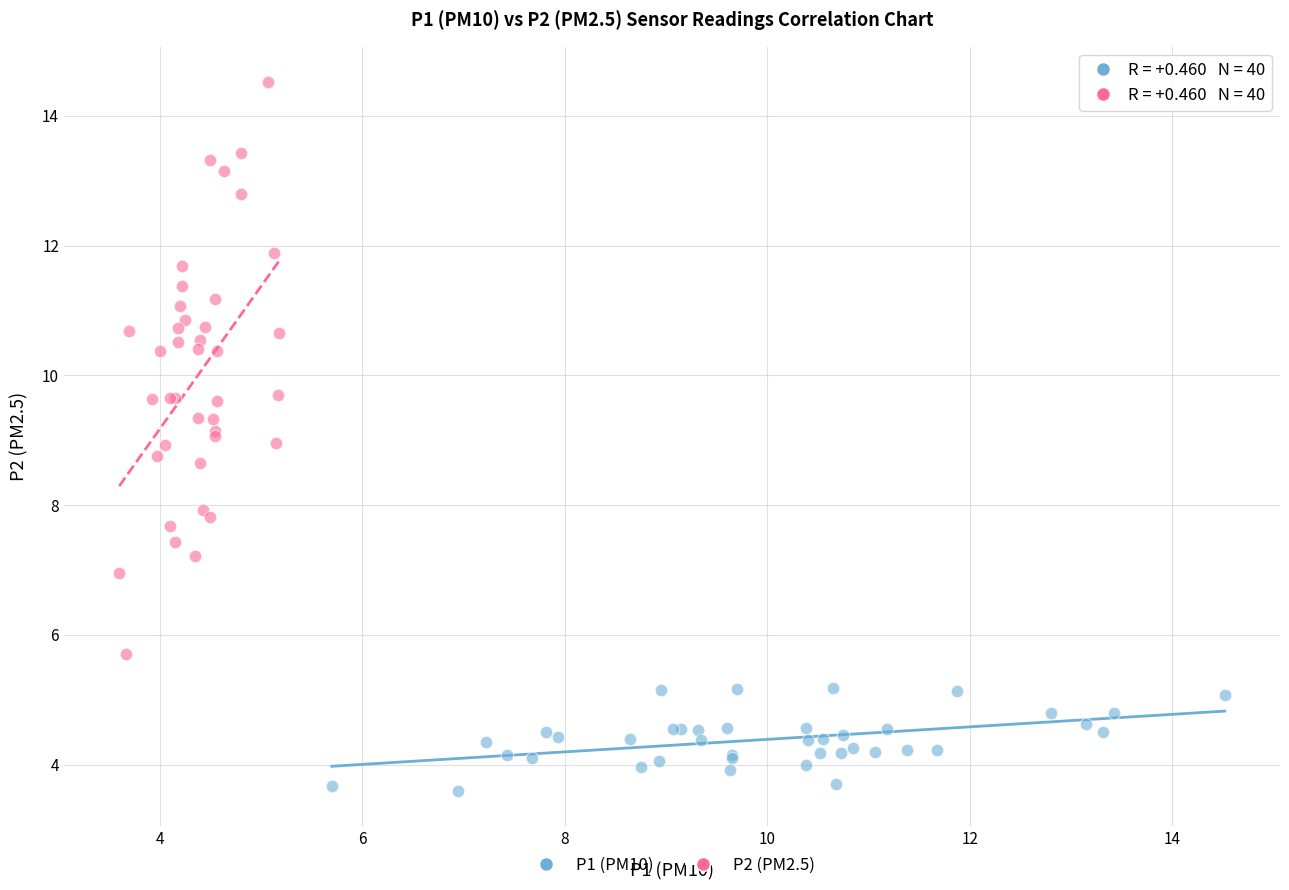

Which series has the widest spread of Y values?

P2 (PM2.5)